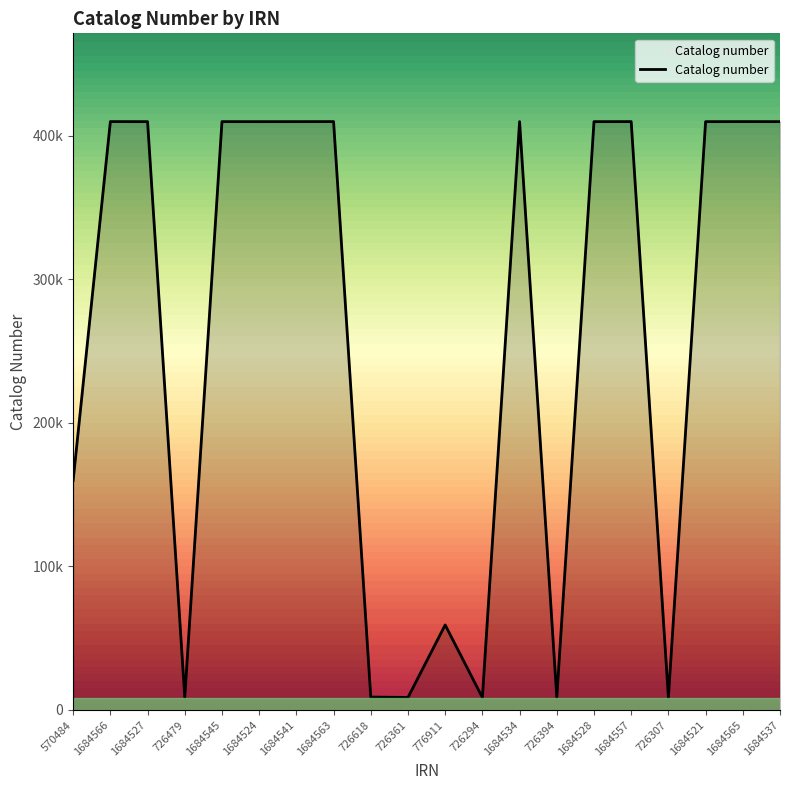

Does the chart have visible grid lines?

No